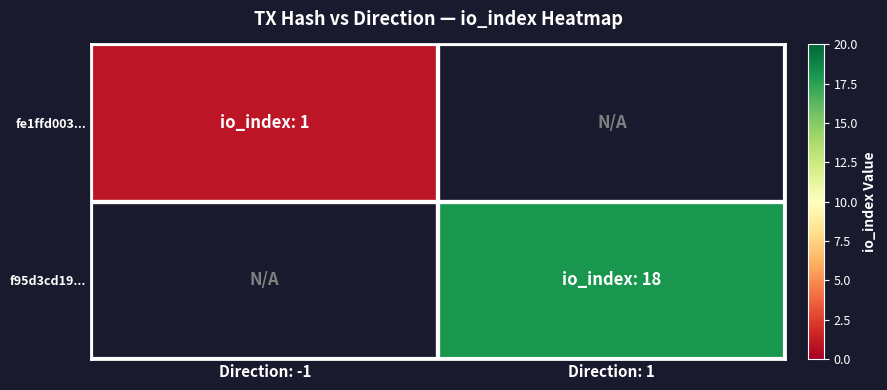

The fe1ffd003... series shows 0.7 at Direction: -1. True or false?

False